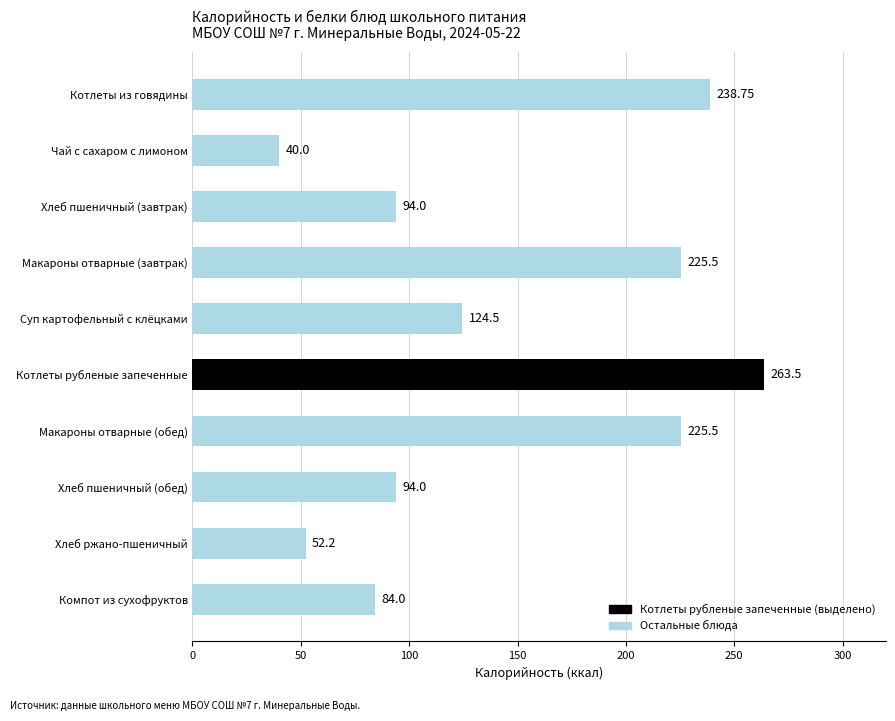

Are the bars grouped side by side (vs. stacked)?

No